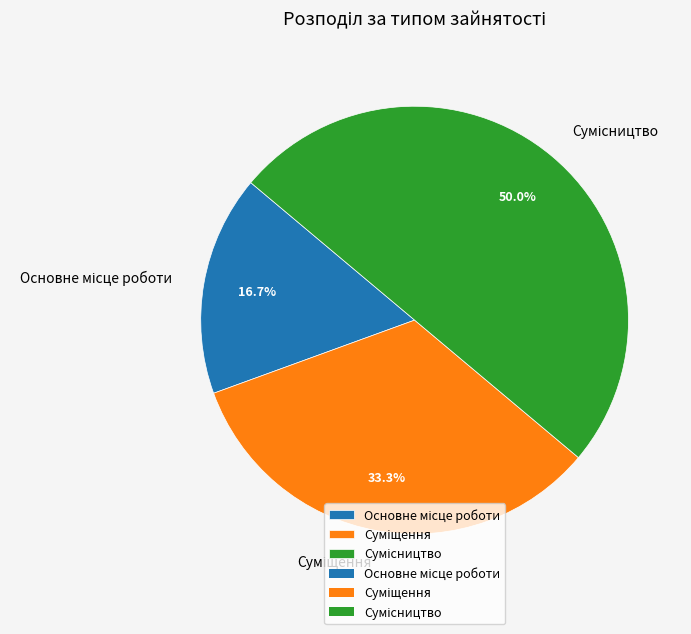

Count the number of slices in the pie.

3